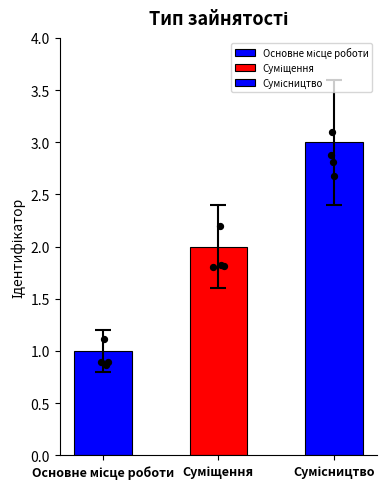

What is the ratio of the value at Сумісництво to the value at Суміщення?

1.5